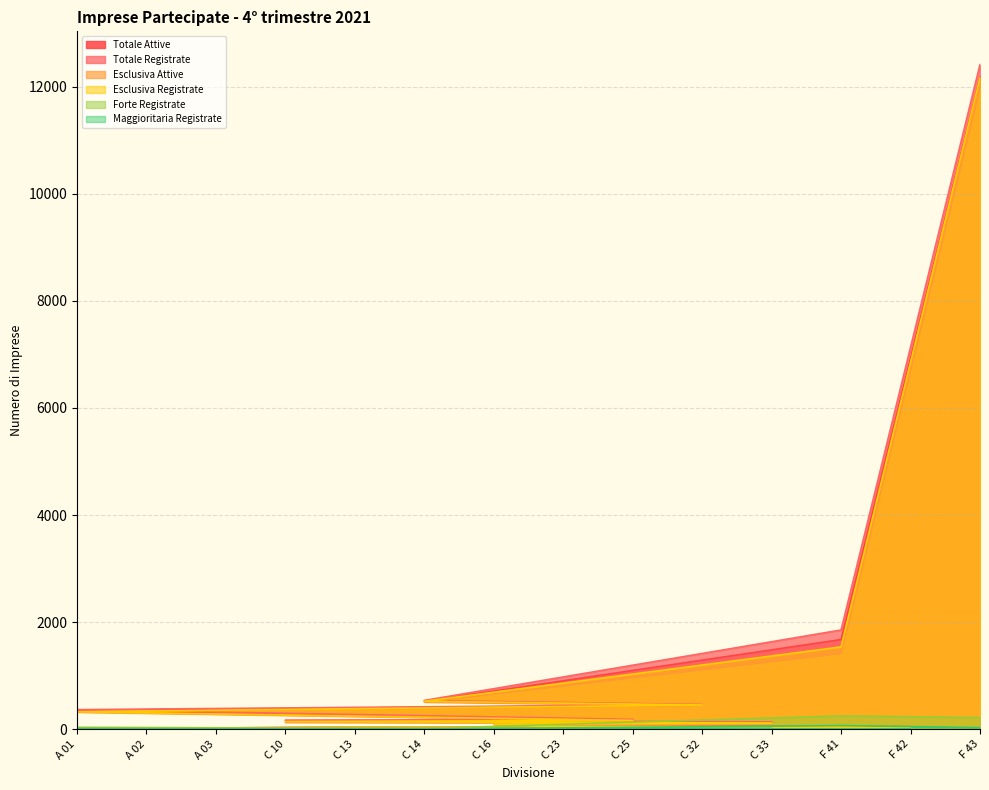

What is the sum of all Totale Attive values?

16386